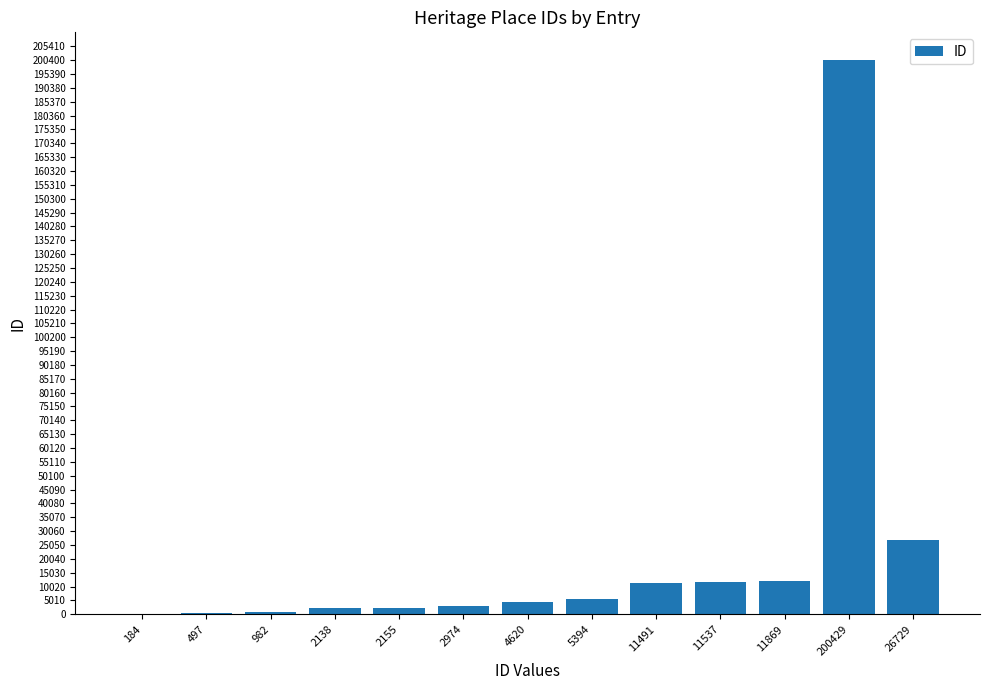

Between 11491 and 184, which is larger?

11491